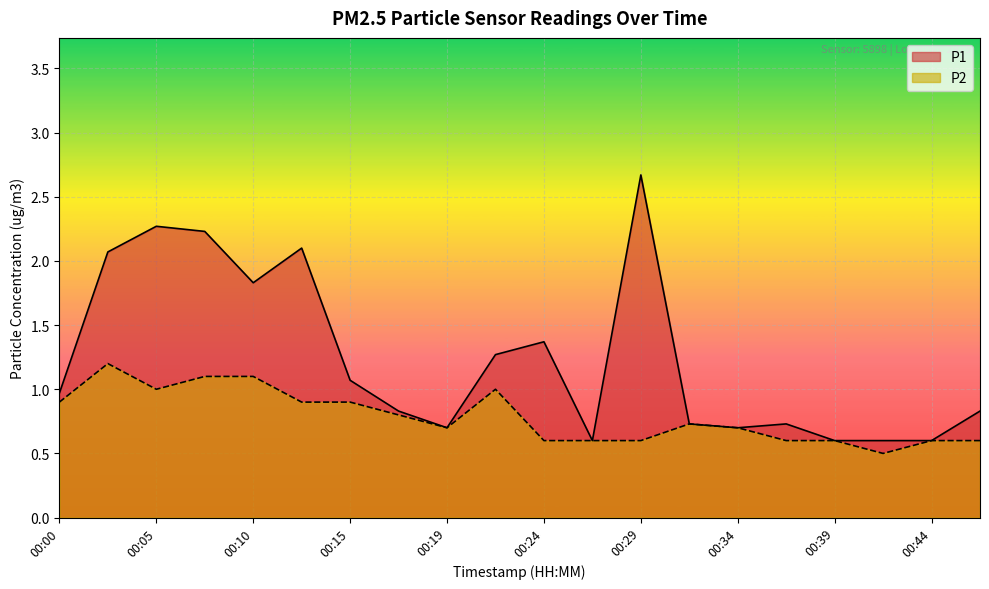

What is the value of the P2 point at the 18th from the left?

0.5